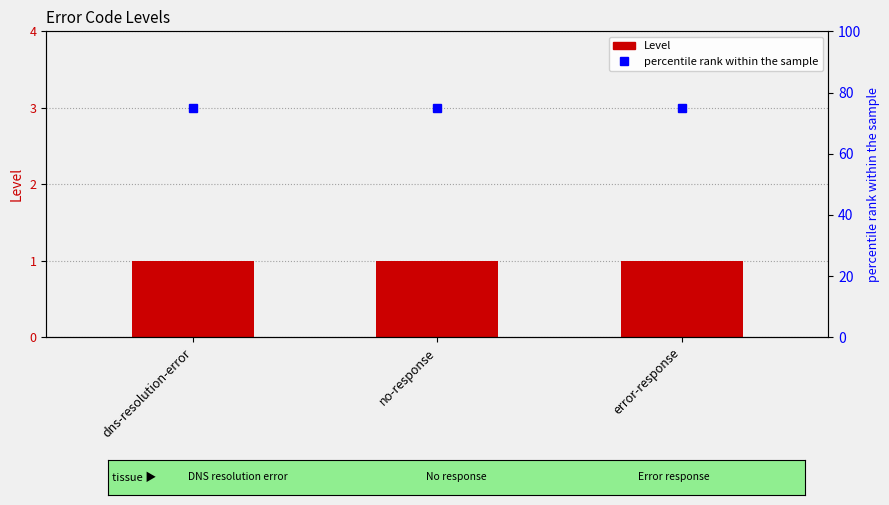

Which label corresponds to the largest value in the chart?

dns-resolution-error